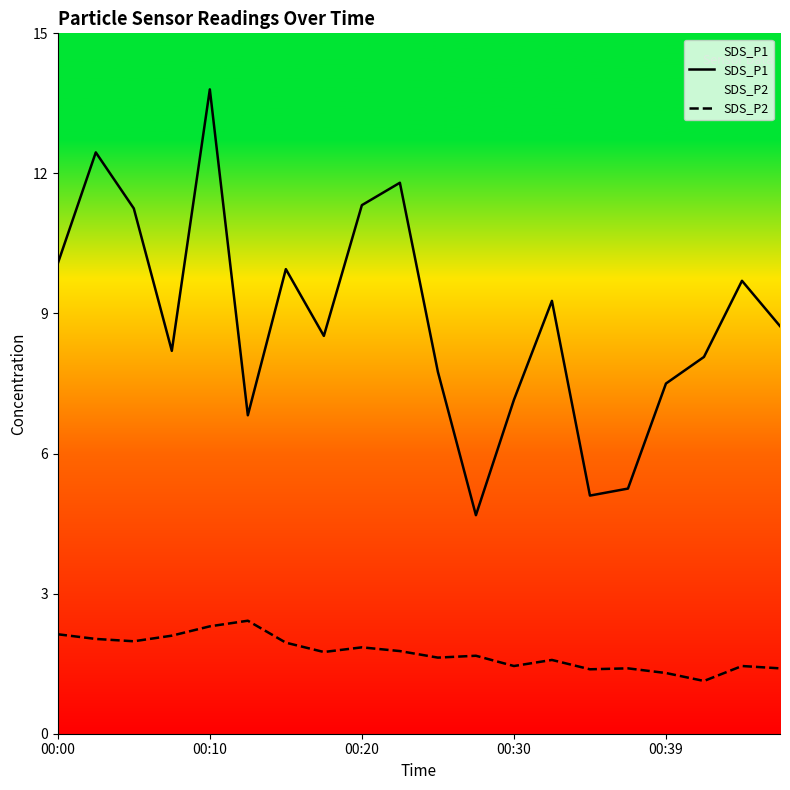

Which series has the widest spread of values?

SDS_P1